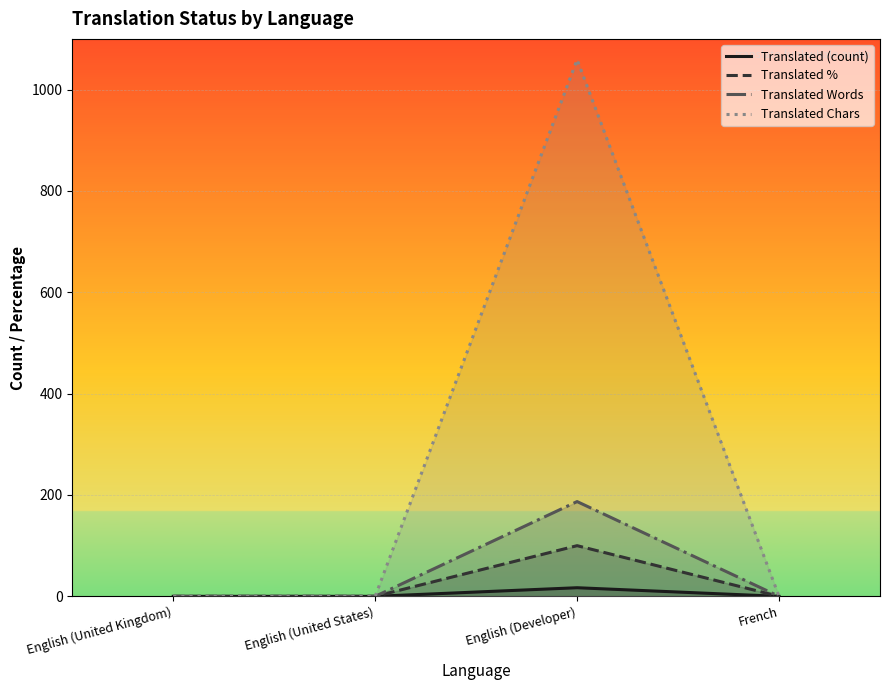

Rank the categories by Translated % value from highest to lowest.

English (Developer), English (United Kingdom), English (United States), French